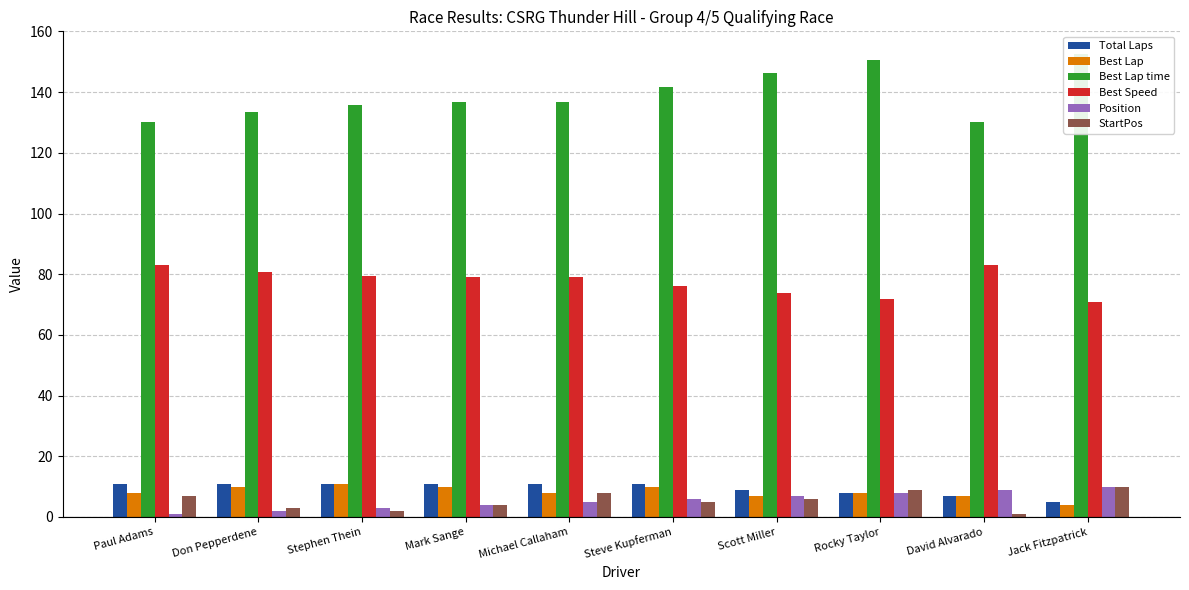

What position from the left is Stephen Thein?

3